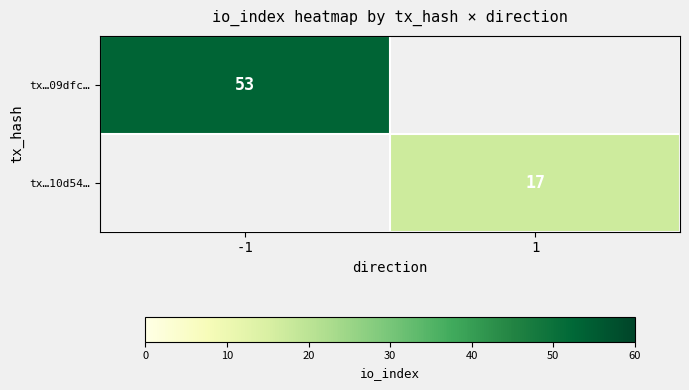

Is it true that tx…09dfc… equals 78 at -1?

False